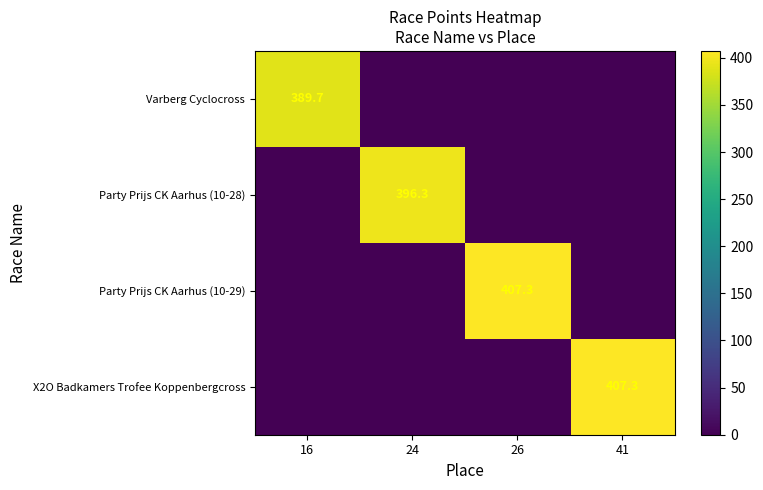

The X2O Badkamers Trofee Koppenbergcross series shows 407.3 at 41. True or false?

True